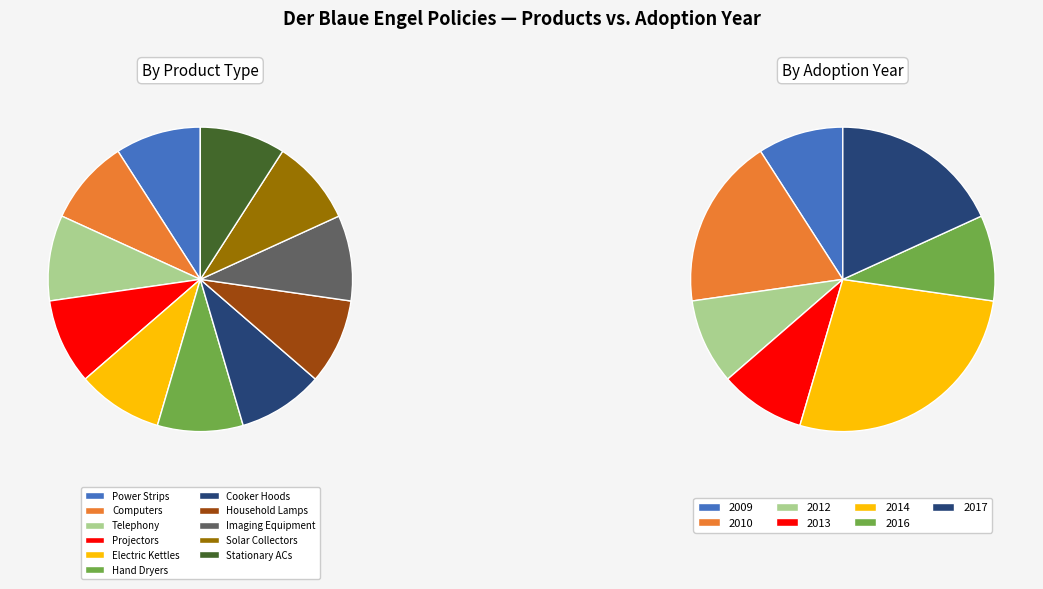

Does Power Strips represent more than half of the total?

No